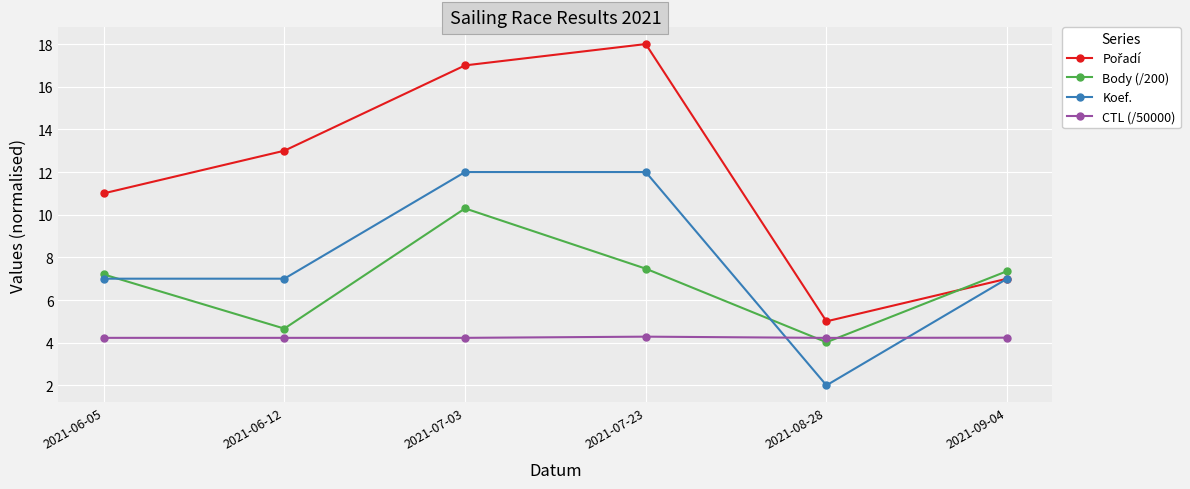

The Body (/200) series shows 7.4 at 2021-09-04. True or false?

True